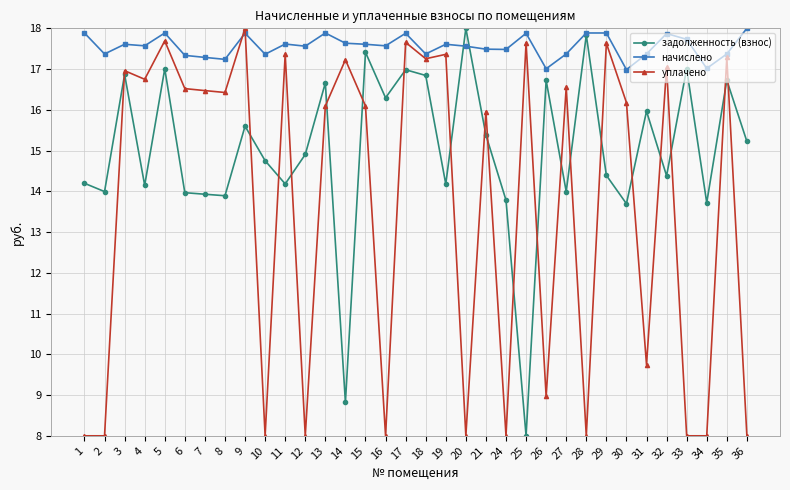

Count the number of categories in the chart.

34